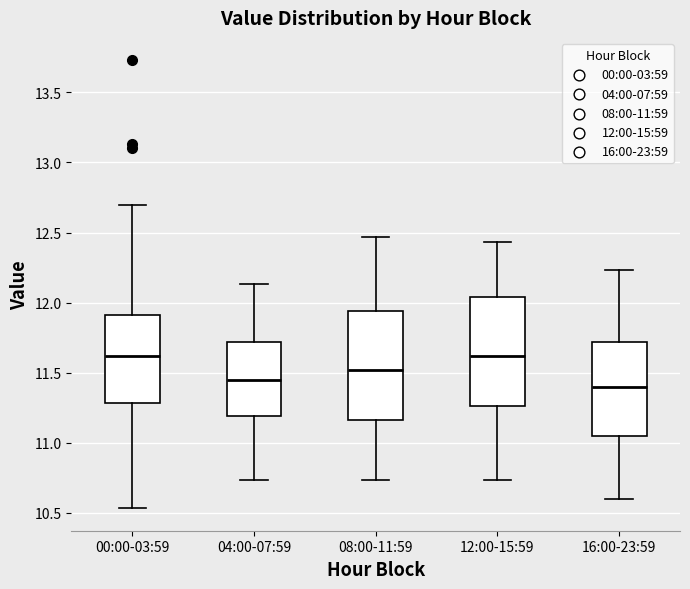

Reading left to right, read every box against the y-axis: the position of its median line, the range the box covers, and the ends of its whiskers. The values are not printed on the chart, so give them approximately, as read against the axis.

00:00-03:59: median 11.60, box 11.30 to 11.90, whiskers 10.55 to 12.70
04:00-07:59: median 11.45, box 11.20 to 11.70, whiskers 10.75 to 12.15
08:00-11:59: median 11.50, box 11.15 to 11.95, whiskers 10.75 to 12.45
12:00-15:59: median 11.60, box 11.25 to 12.05, whiskers 10.75 to 12.45
16:00-23:59: median 11.40, box 11.05 to 11.70, whiskers 10.60 to 12.25